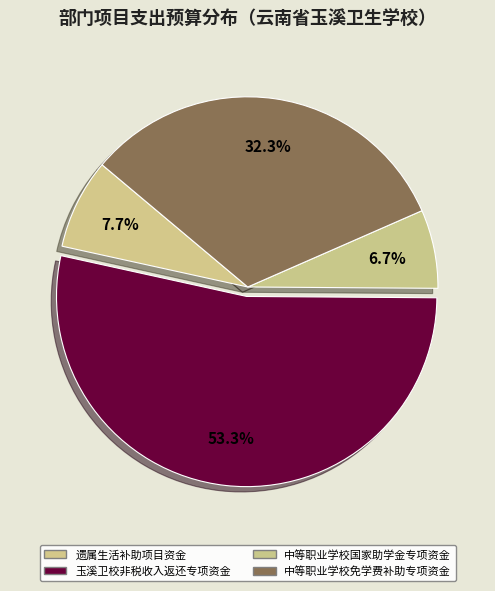

Rank the categories by value from highest to lowest.

玉溪卫校非税收入返还专项资金, 中等职业学校免学费补助专项资金, 遗属生活补助项目资金, 中等职业学校国家助学金专项资金